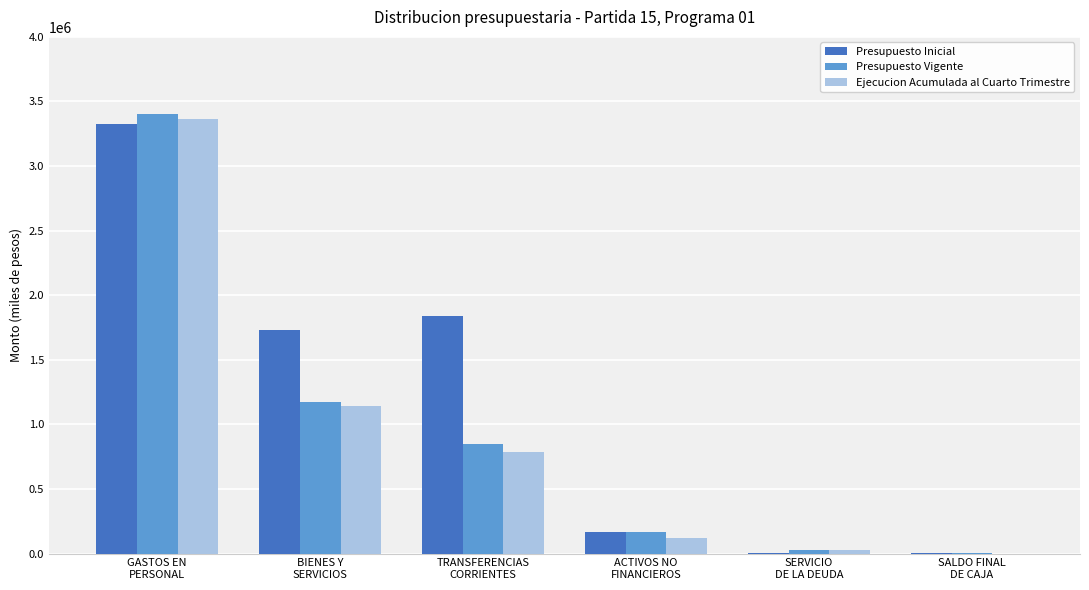

What is the total value across all series at SALDO FINAL
DE CAJA?

2000